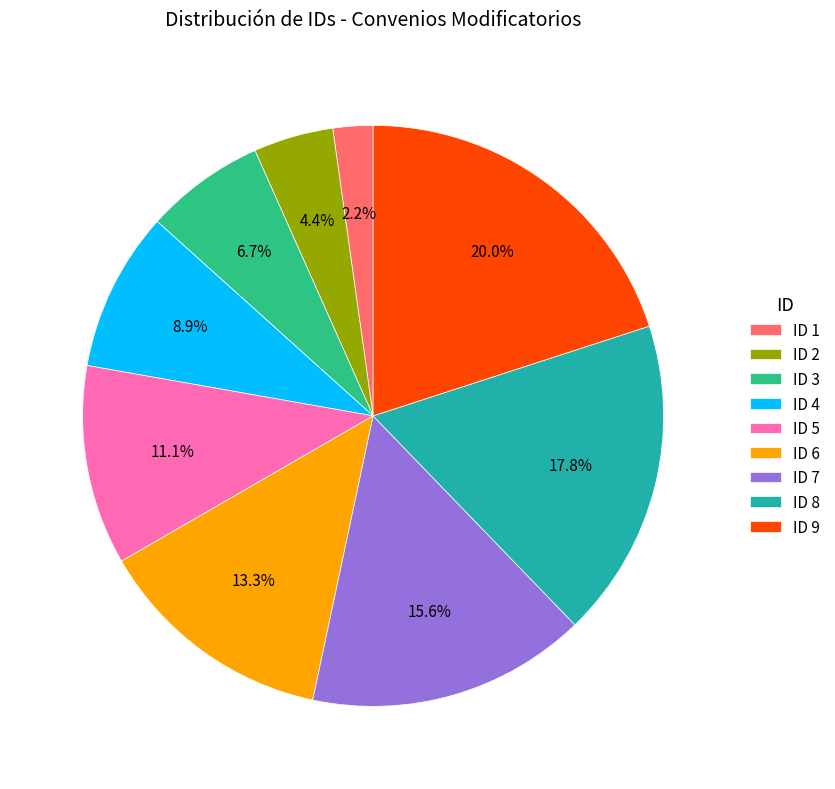

Approximately how many times larger is the value at ID 4 compared to ID 6?

0.7